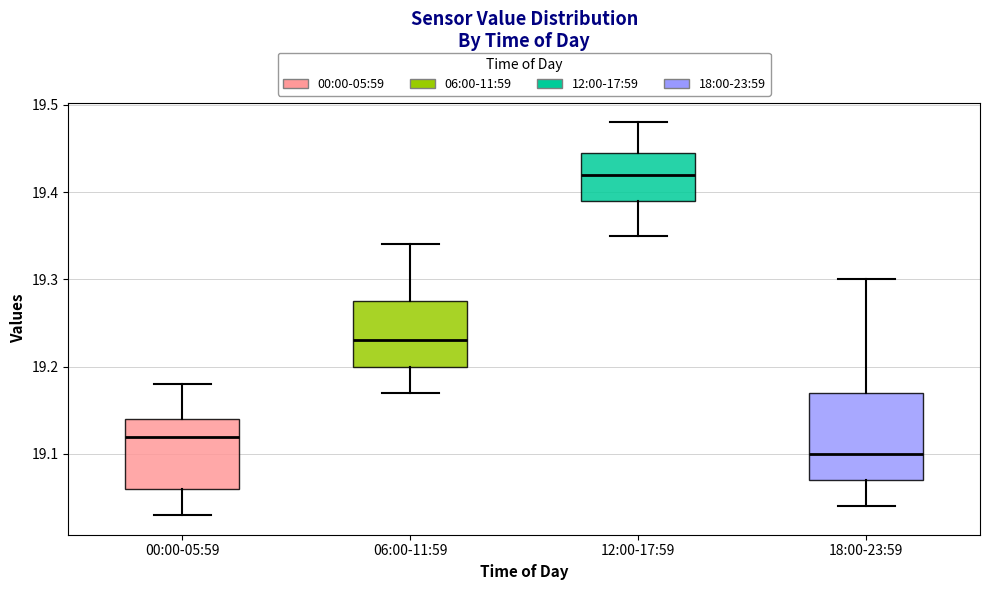

Which box is the tallest, from its lower edge to its upper edge?

18:00-23:59